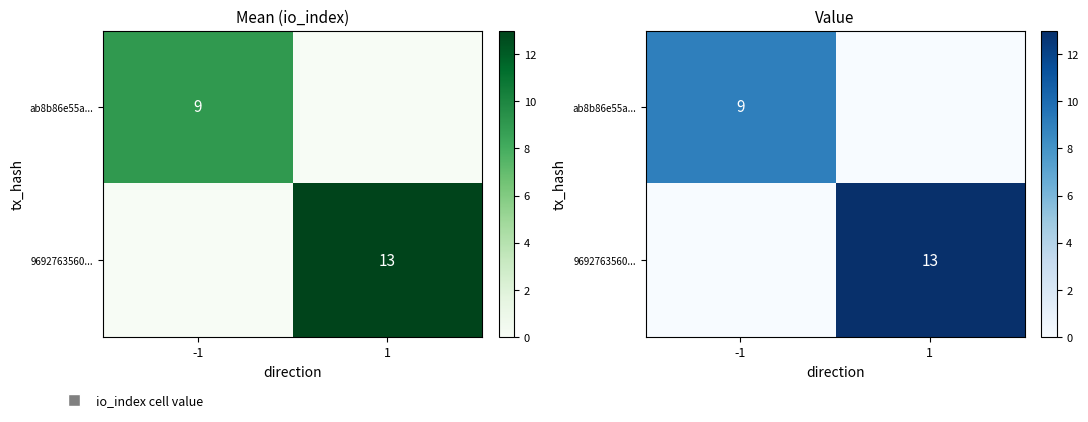

Count the 9692763560... values in the range 0 to 13.

2